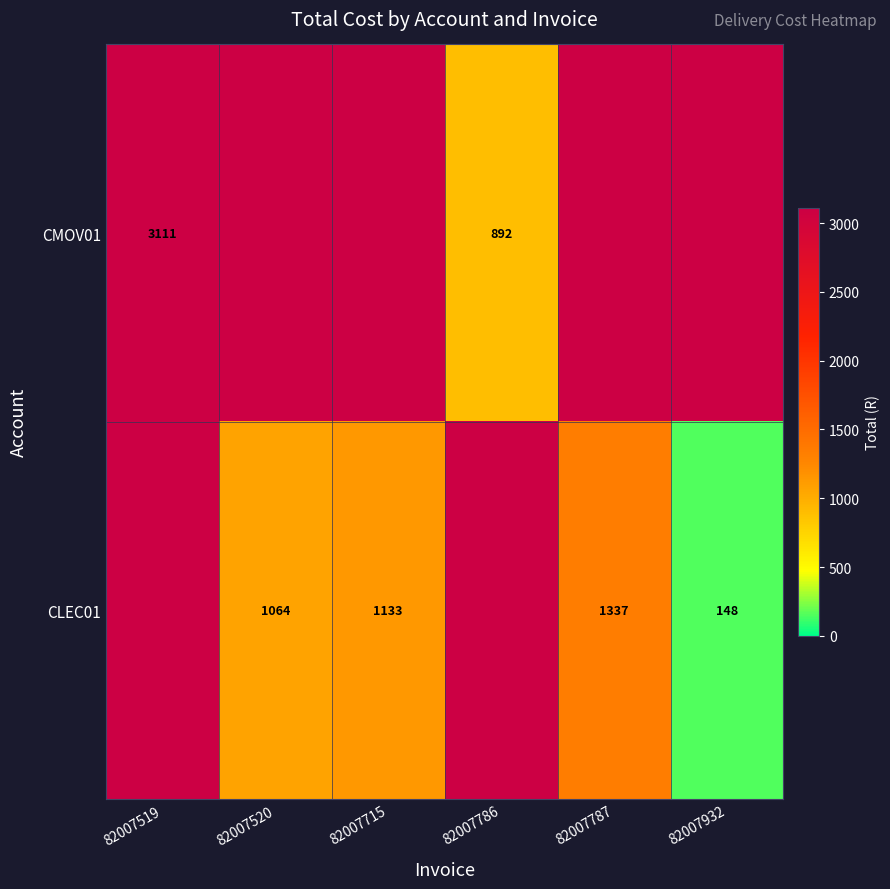

Is the value of CMOV01 at 82007786 greater than the value of CLEC01 at 82007786?

No